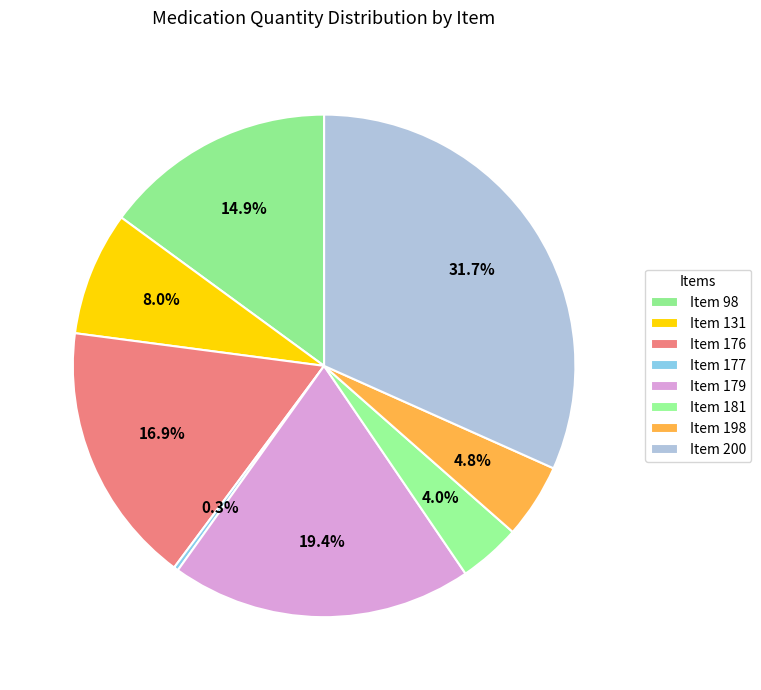

How many segments does this pie chart have?

8